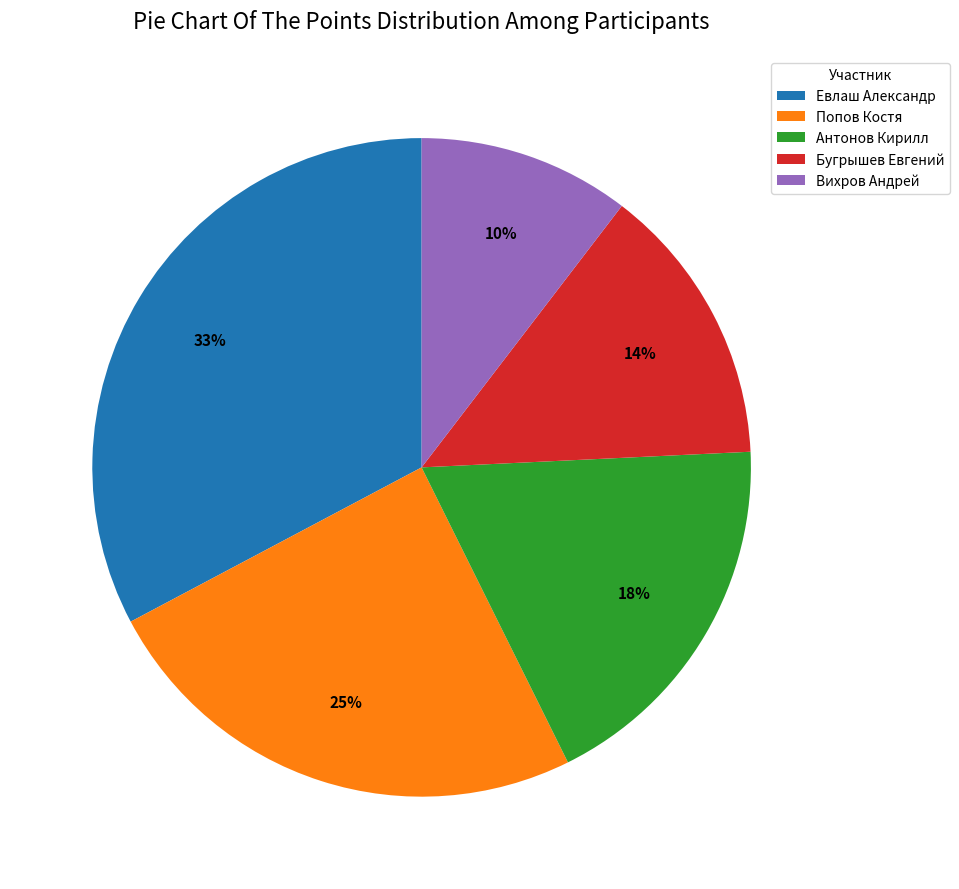

Which slice is the smallest?

Вихров Андрей